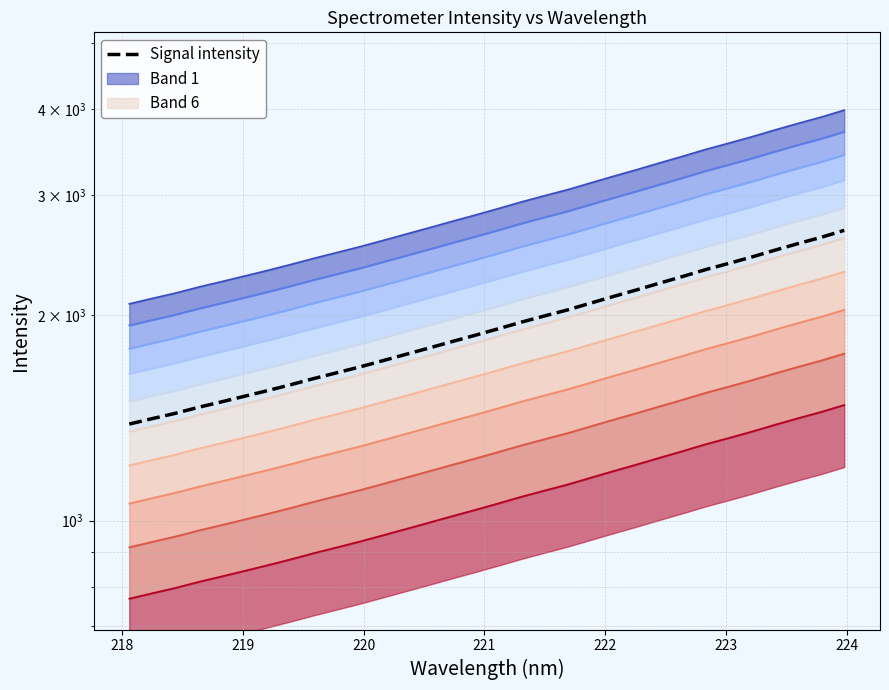

What is the average value?

1936.2